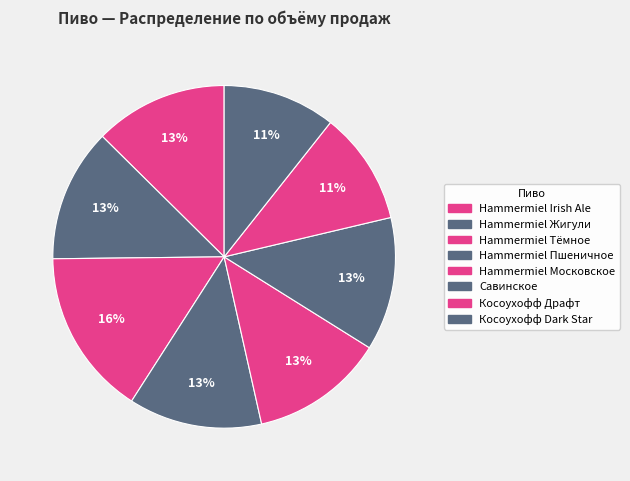

Which slice is the smallest?

Косоухофф Драфт